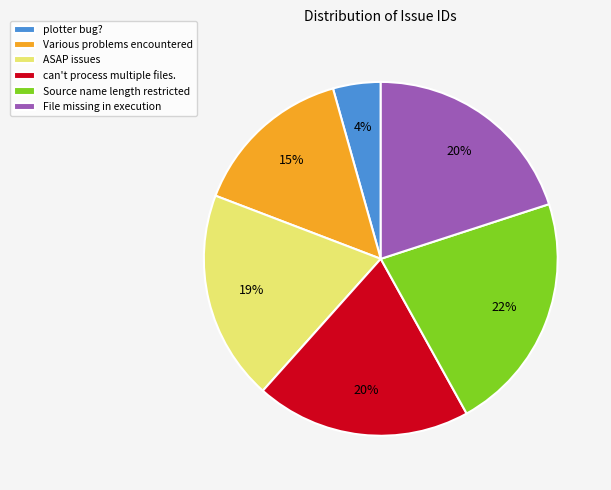

Does plotter bug? represent more than half of the total?

No